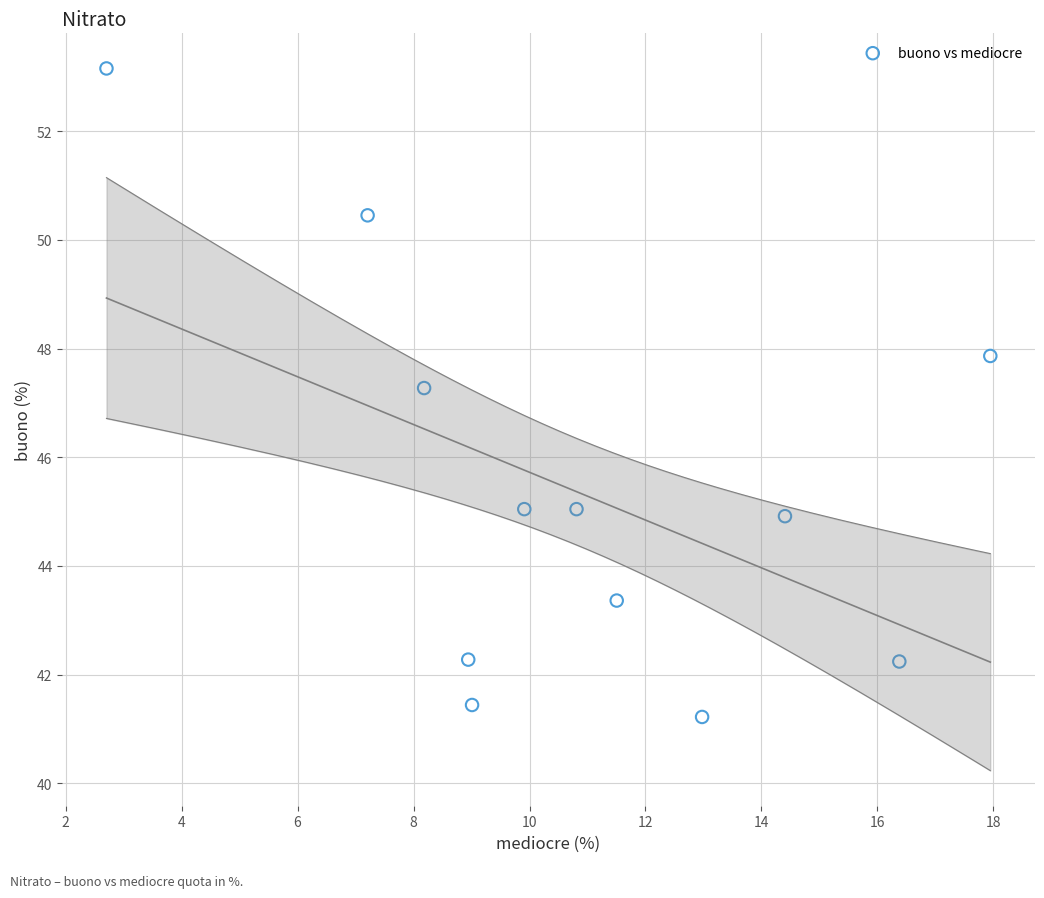

What Y value in the scatter plot is closest to 47?

47.3